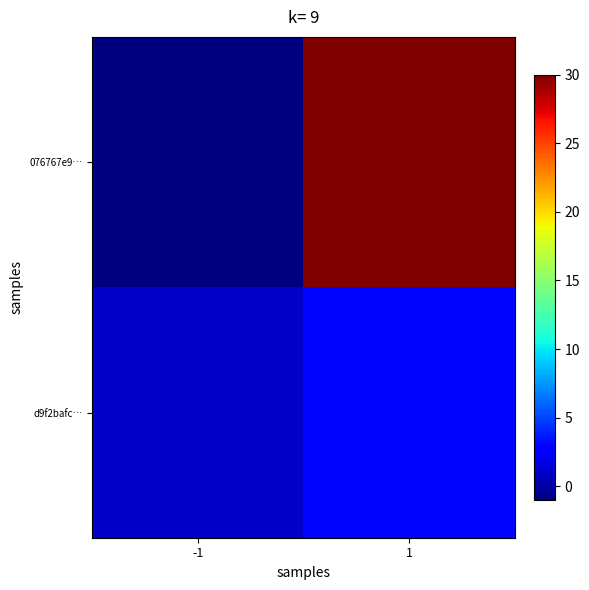

Reading left to right, extract all data points from this chart.

076767e9…: -1=-1	1=30
d9f2bafc…: -1=1	1=3